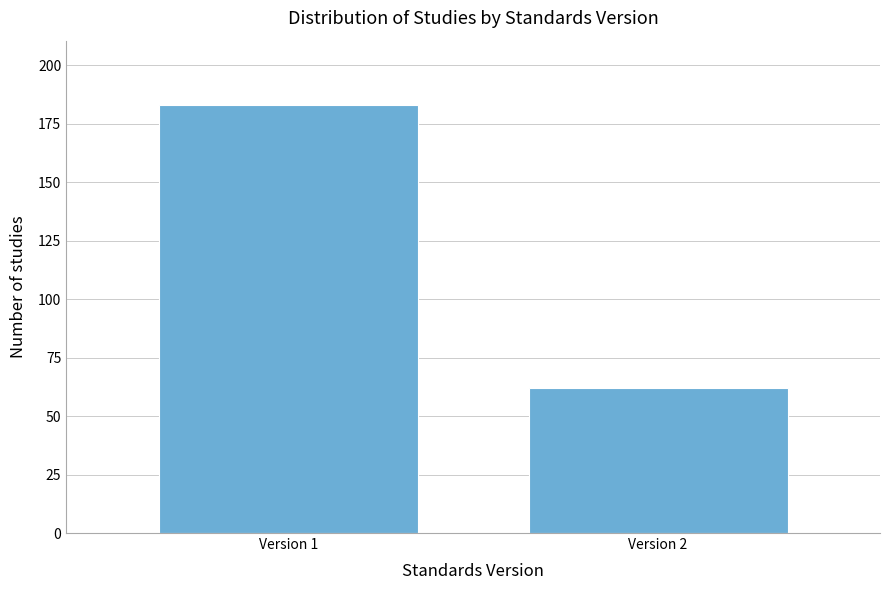

Reading left to right, list all the values displayed in this chart.

Version 1=183	Version 2=62